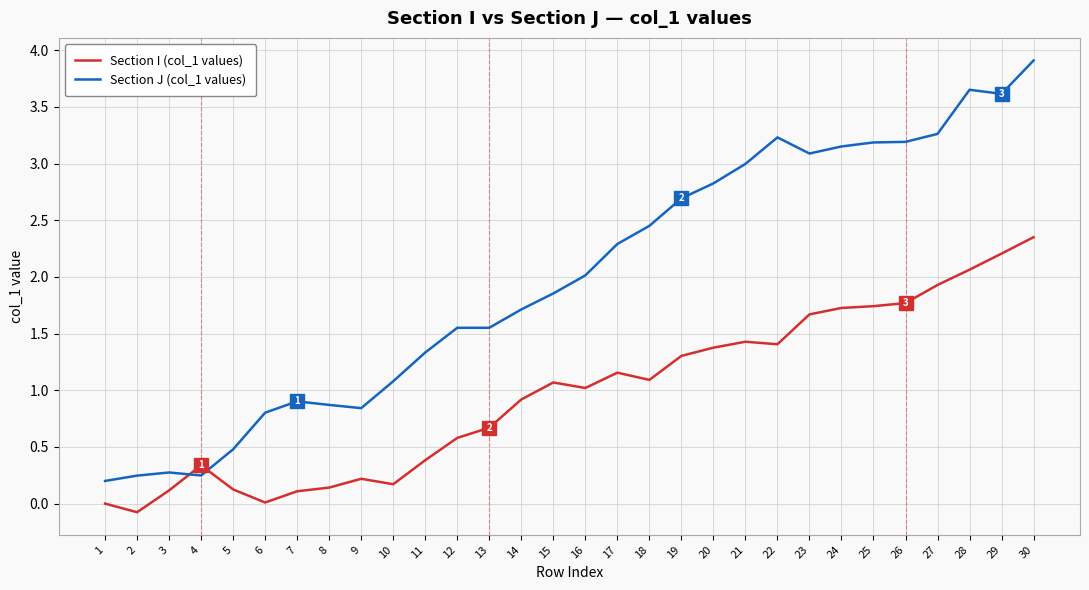

Which series has the widest spread of values?

Section J (col_1 values)